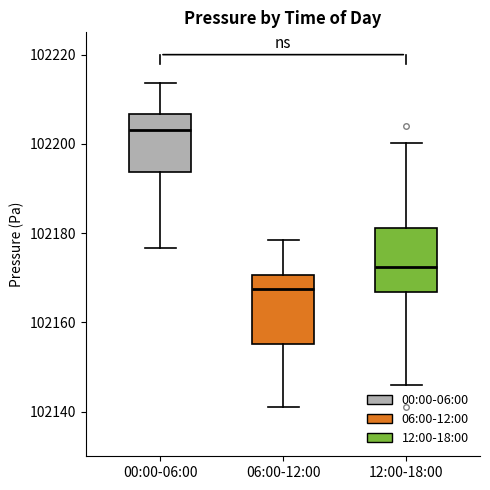

Reading left to right, read every box against the y-axis: the position of its median line, the range the box covers, and the ends of its whiskers. The values are not printed on the chart, so give them approximately, as read against the axis.

00:00-06:00: median 102204, box 102194 to 102206, whiskers 102176 to 102214
06:00-12:00: median 102168, box 102156 to 102170, whiskers 102142 to 102178
12:00-18:00: median 102172, box 102166 to 102182, whiskers 102146 to 102200